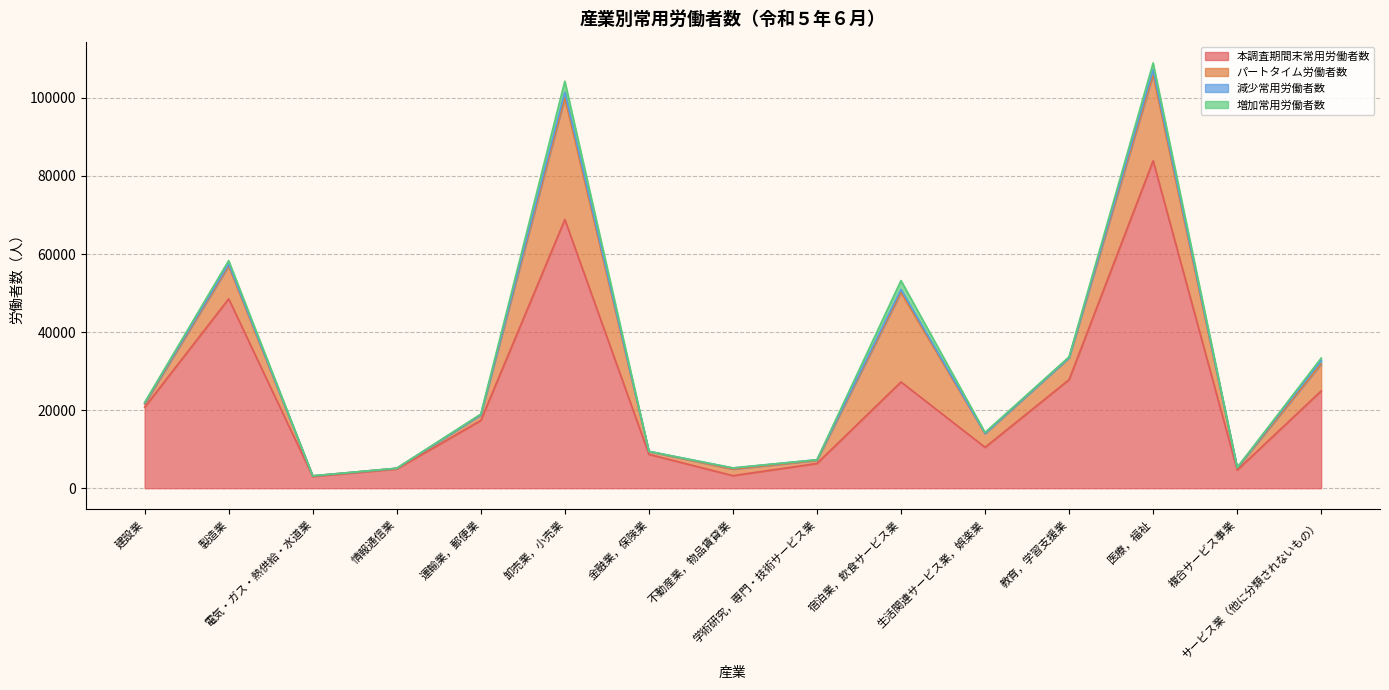

Which series has the largest total across all categories?

本調査期間末常用労働者数